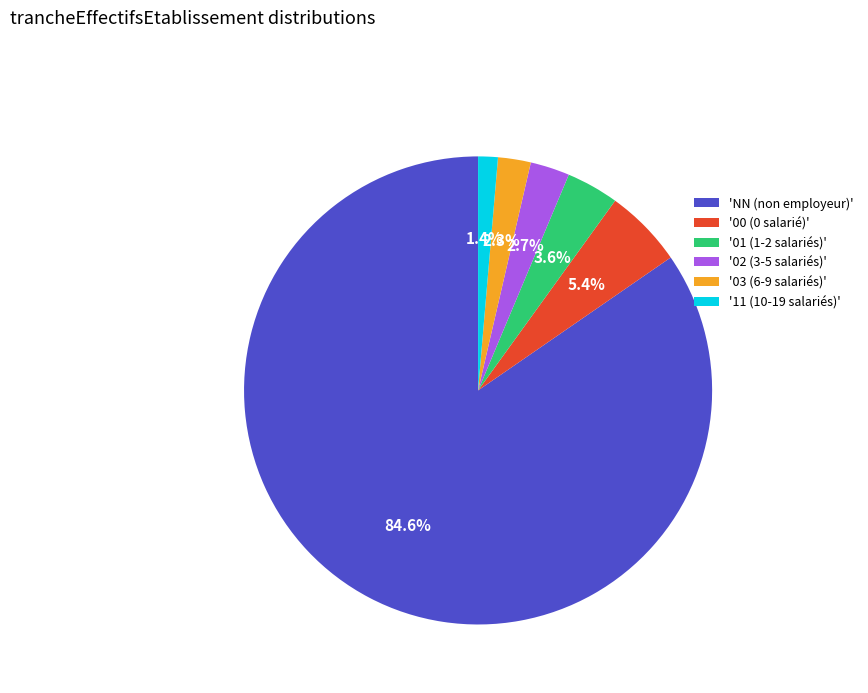

Which slice is the smallest?

'11 (10-19 salariés)'